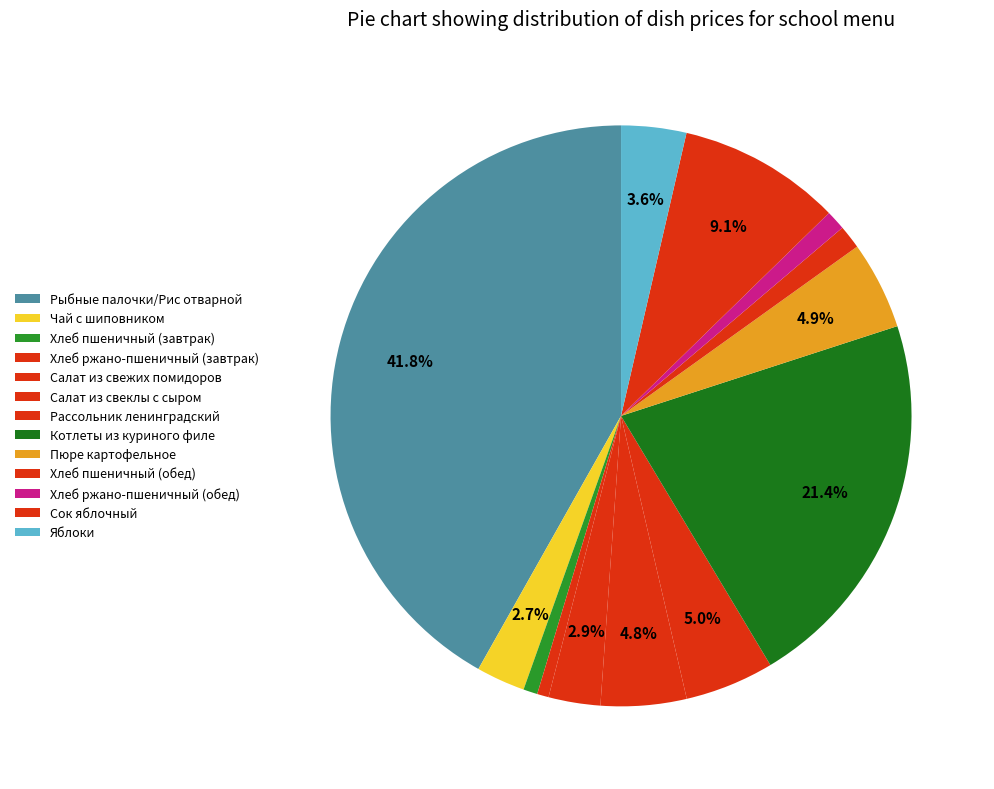

How many segments does this pie chart have?

13